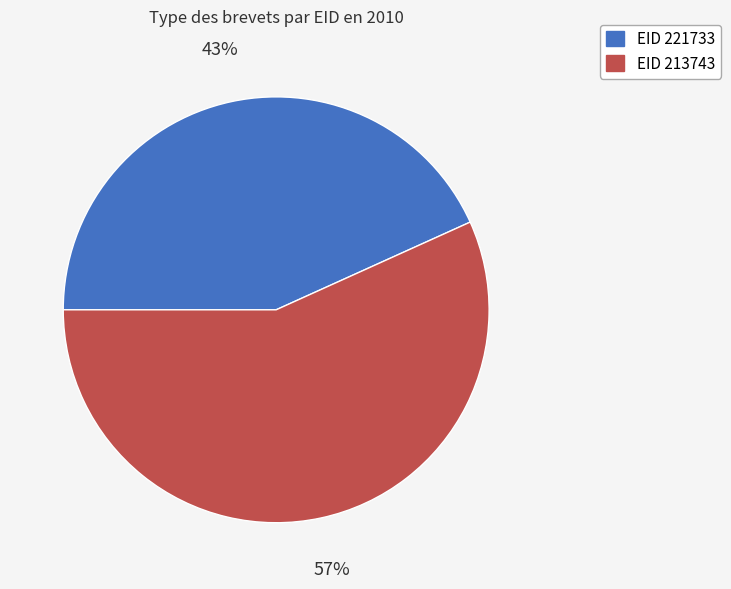

To the nearest percent, what is the average slice percentage?

50%